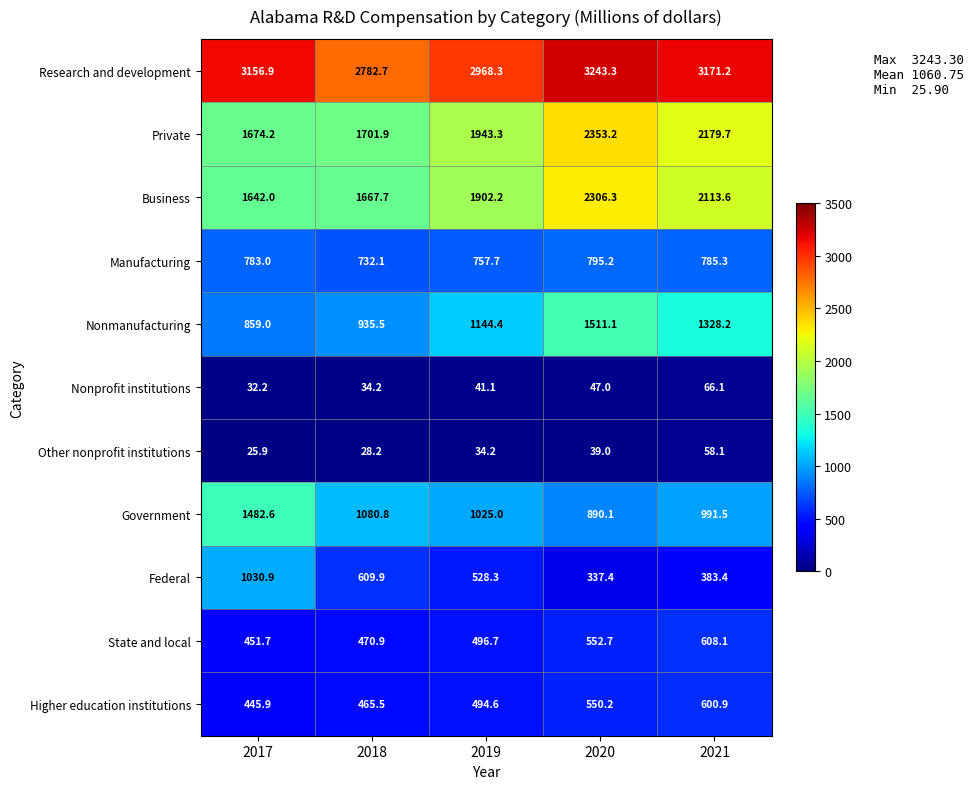

Which series changed the most between 2019 and 2021?

Private